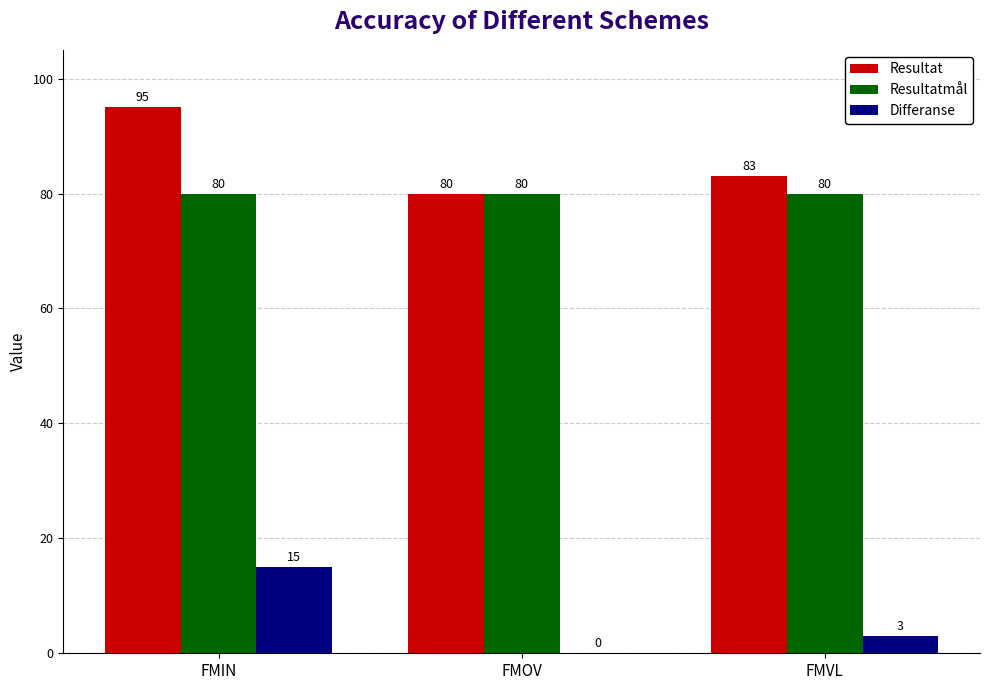

Is the value of Resultatmål at FMIN greater than the value of Resultat at FMVL?

No